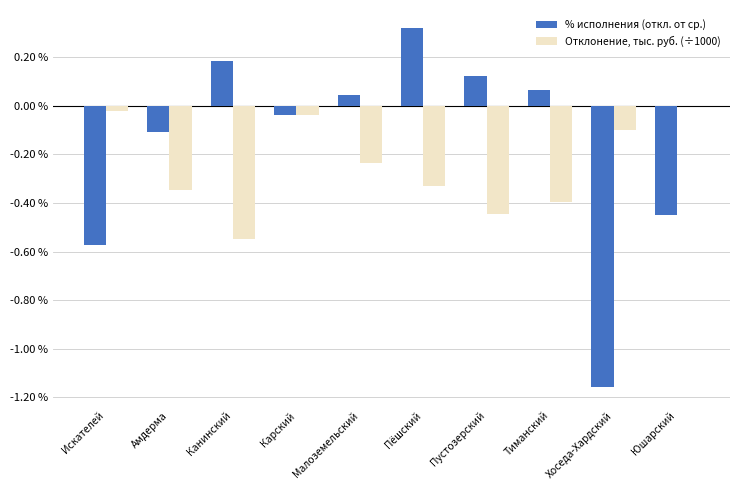

Between Искателей and Пустозерский, which series saw the biggest shift?

% исполнения (откл. от ср.)